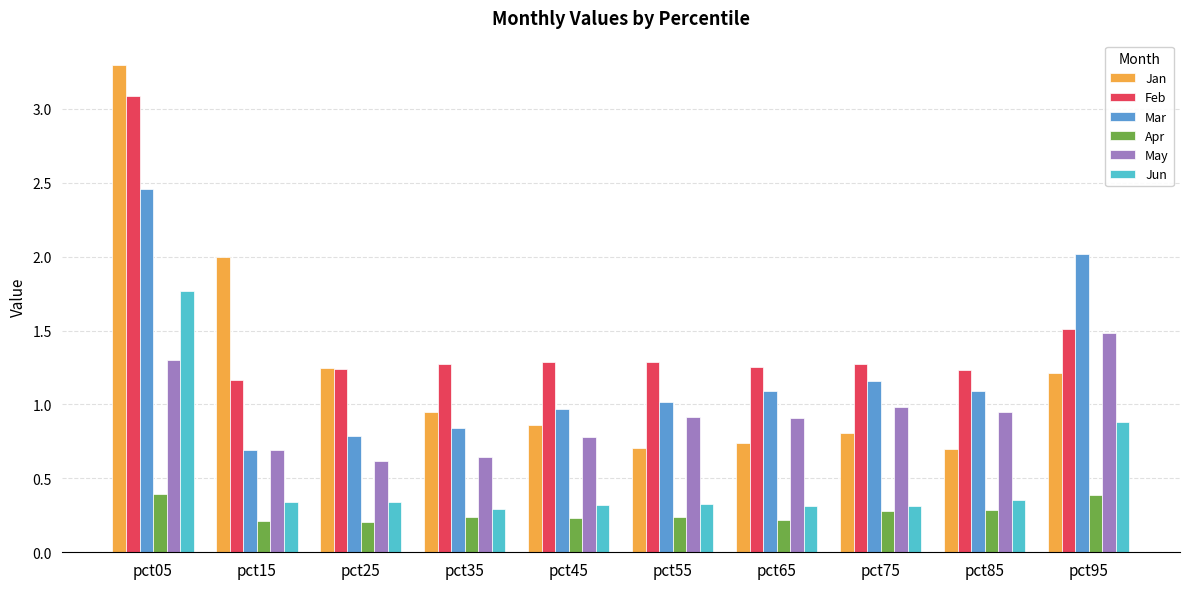

What is the approximate value of Mar at pct45?

1.0